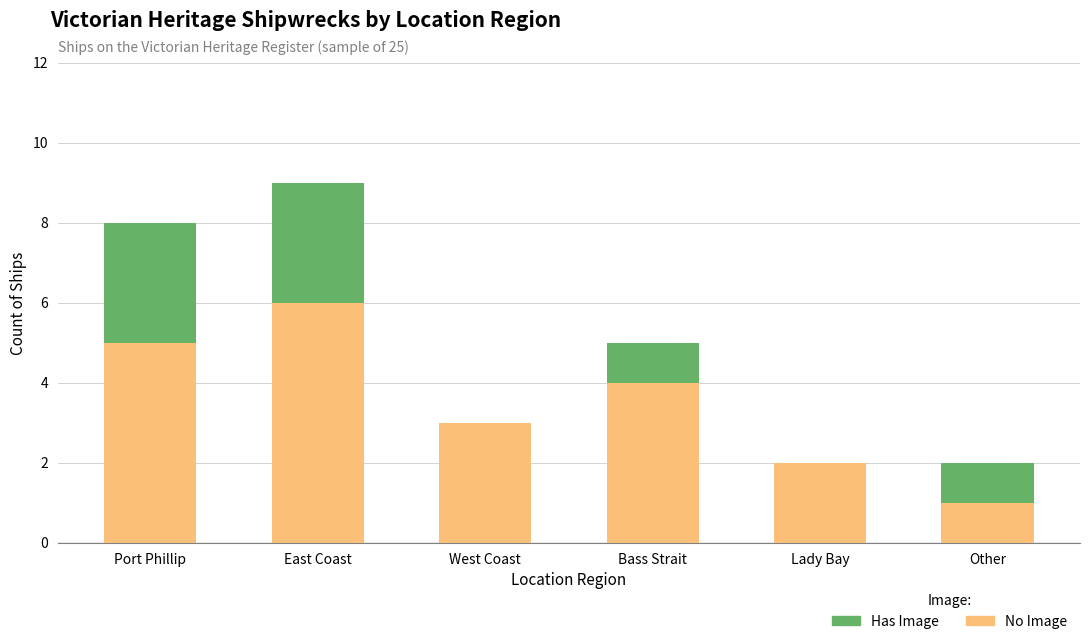

At which label does No Image reach its peak?

East Coast